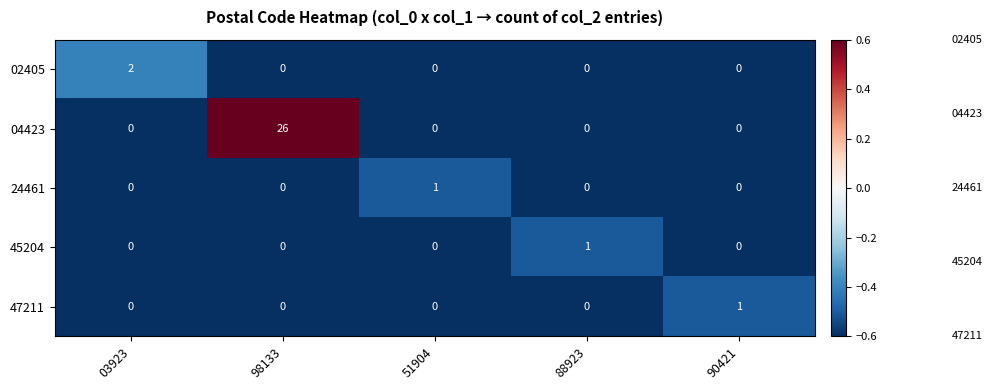

Is it true that 45204 equals 0 at 03923?

True